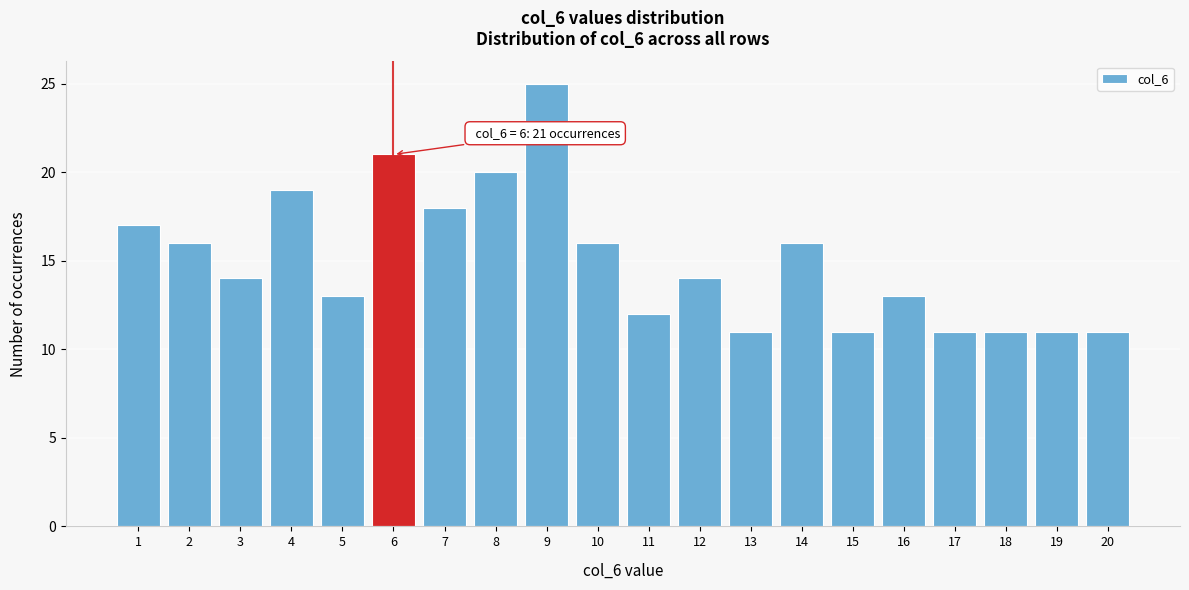

Reading left to right, list all the values displayed in this chart.

17	16	14	19	13	21	18	20	25	16	12	14	11	16	11	13	11	11	11	11